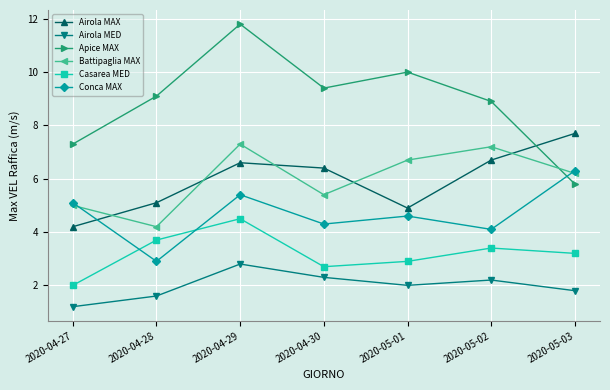

At 2020-05-03, list the series in order from largest to smallest.

Airola MAX, Conca MAX, Battipaglia MAX, Apice MAX, Casarea MED, Airola MED